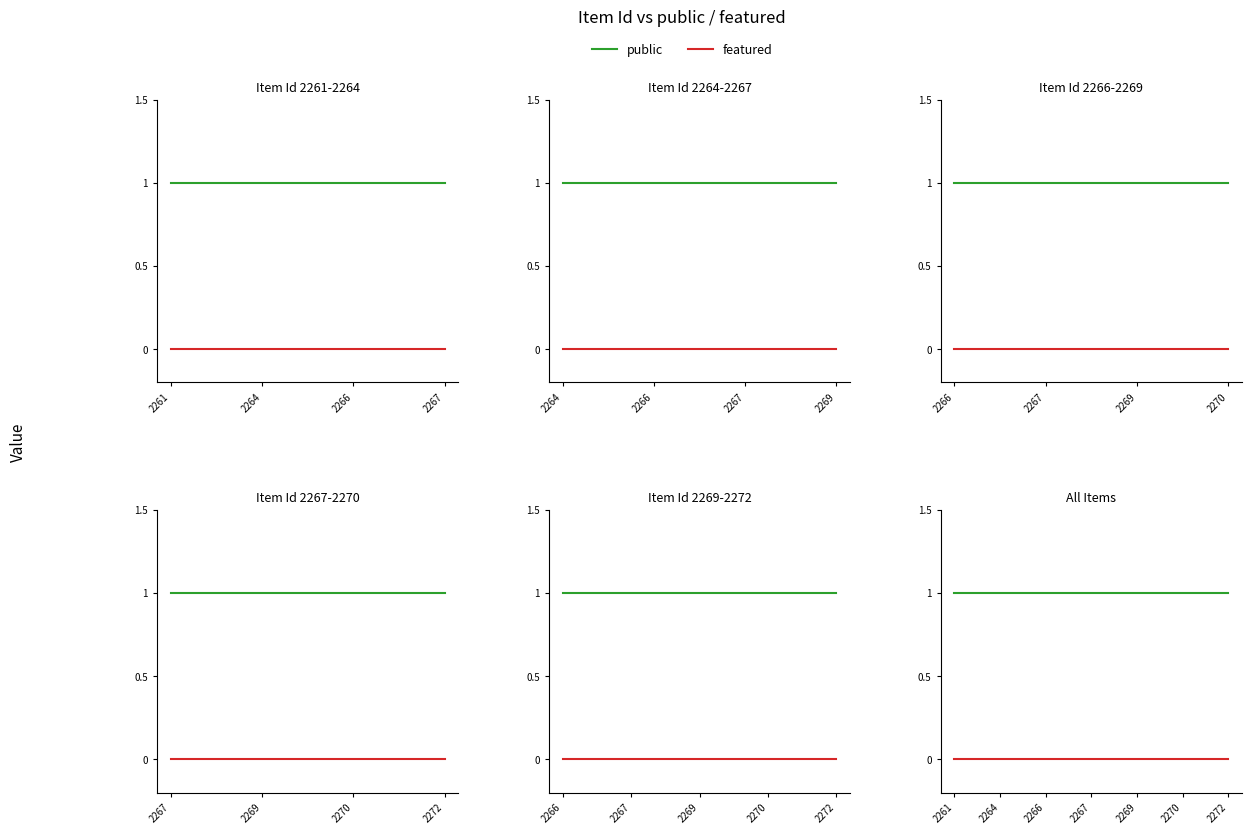

Which series changed the most between 2264 and 2266?

public